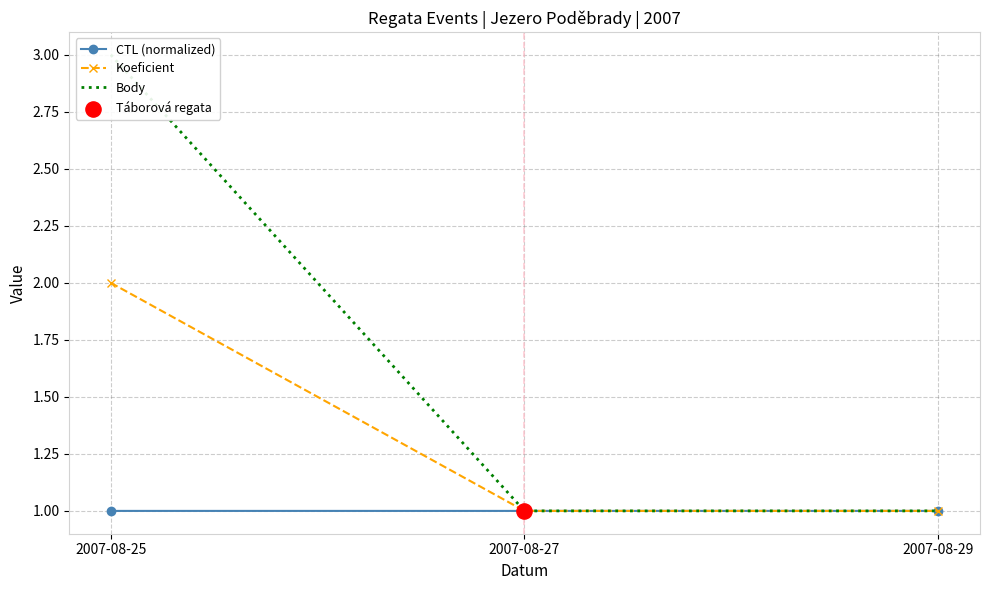

At how many categories does at least one series exceed 2?

1